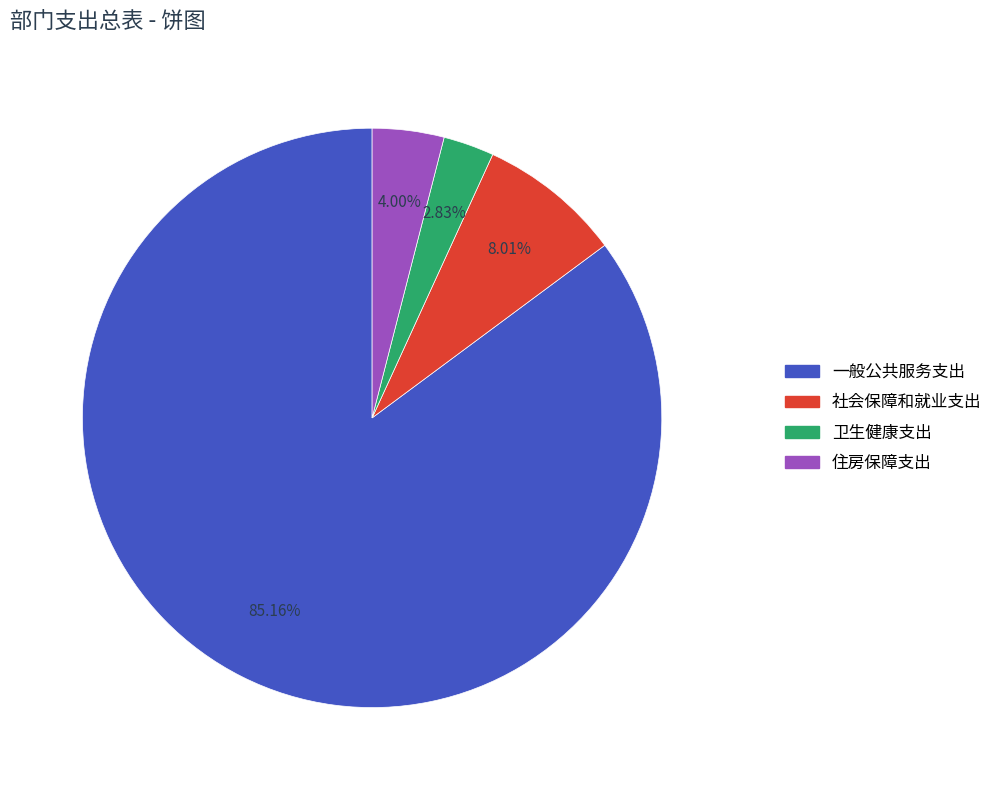

Which category has the biggest portion of the pie?

一般公共服务支出